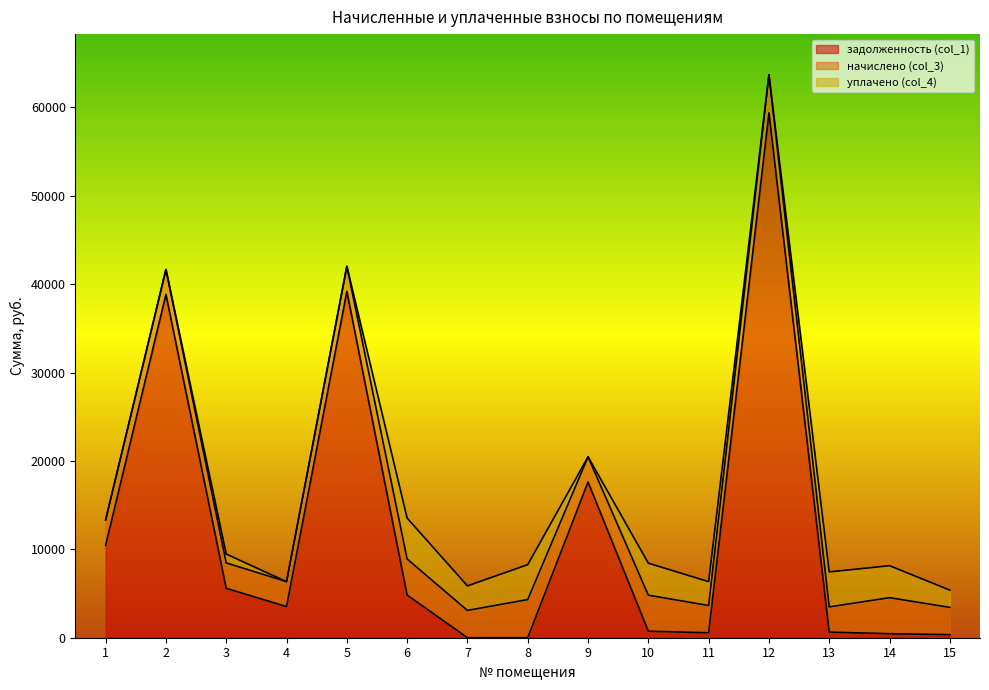

What is the total value across all series at 2?

41660.9